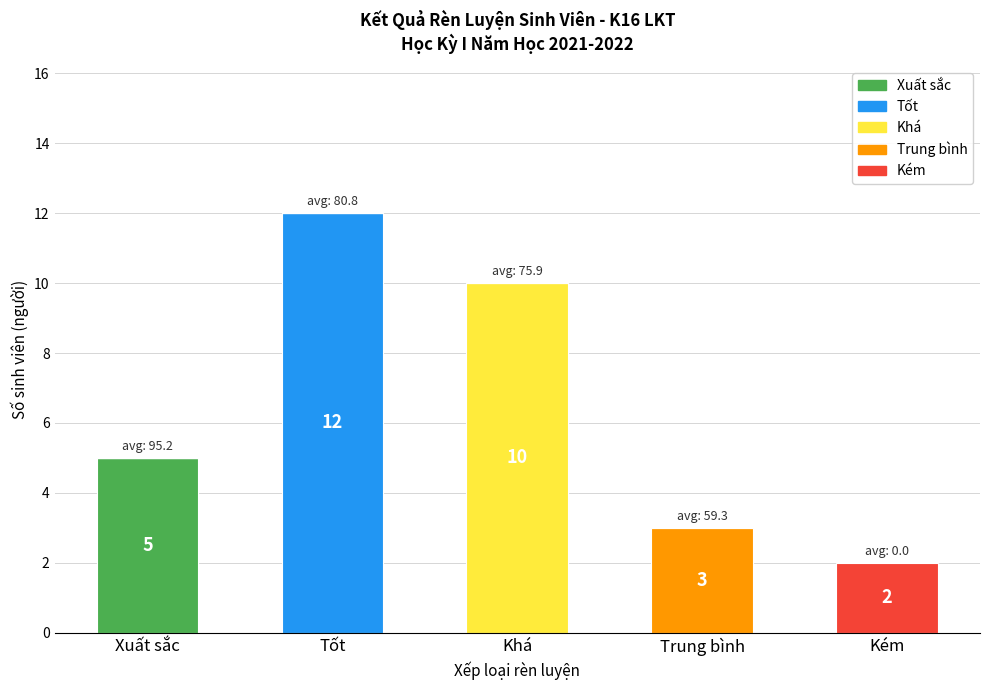

What is the maximum value for Xuất sắc?

5